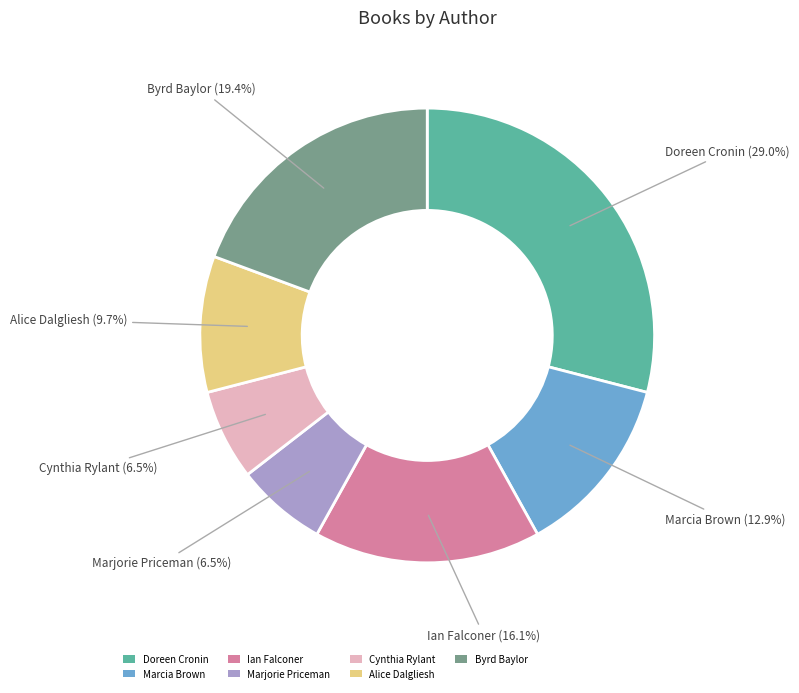

The Marcia Brown slice represents 7% of the pie. True or false?

False